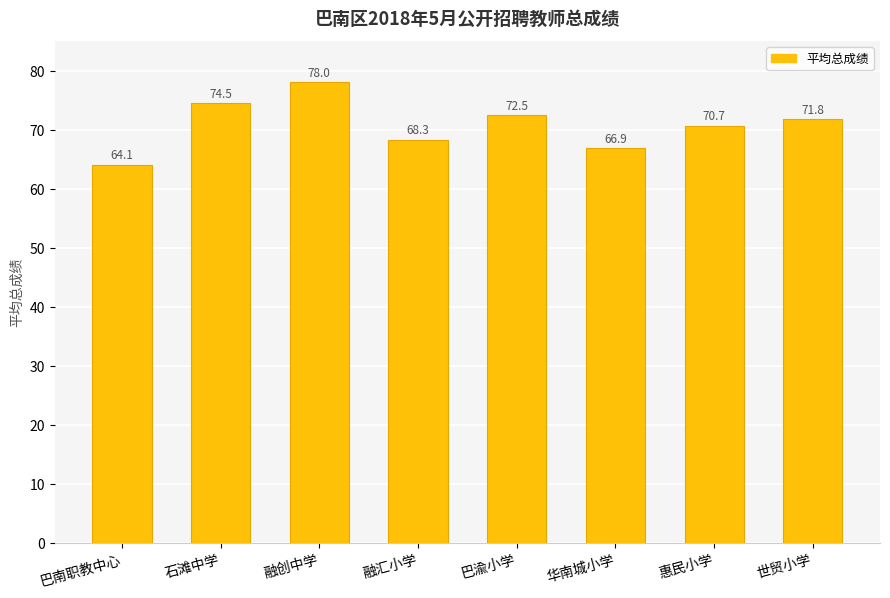

What is the difference between the maximum and second lowest values?

11.1